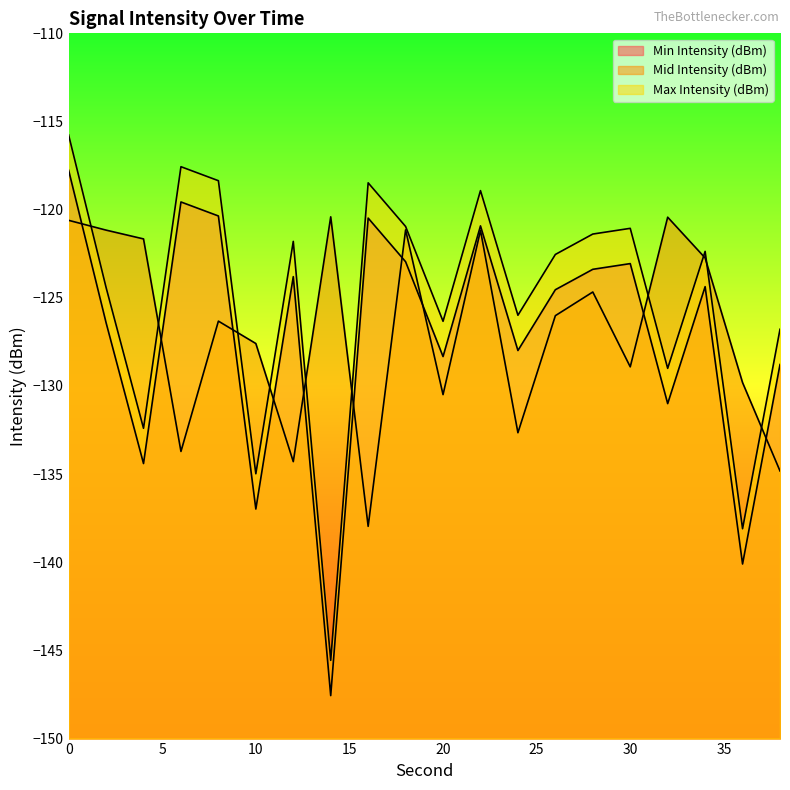

Which series has the largest total across all categories?

Max Intensity (dBm)